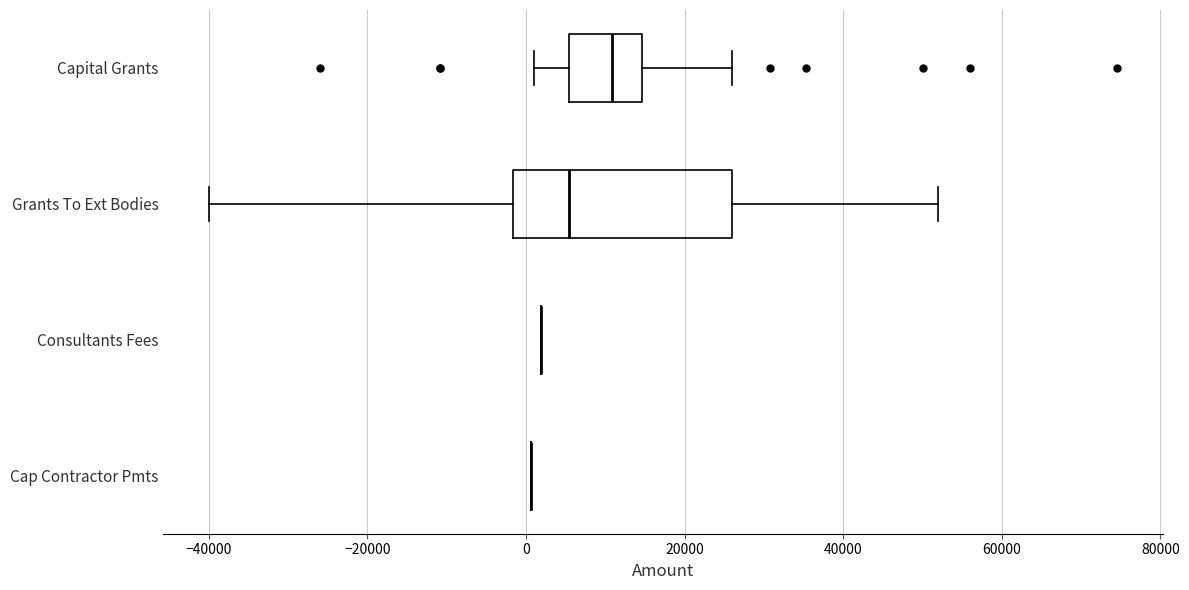

Reading bottom to top, transcribe this box plot: for each box, give where its median line is, the range the box spans, and where its two whiskers end, as read against the x-axis. The values are not printed on the chart, so give them approximately, as read against the axis.

Cap Contractor Pmts: box collapsed to a line at 0, whiskers 0 to 0
Consultants Fees: box collapsed to a line at 2000, whiskers 2000 to 2000
Grants To Ext Bodies: median 6000, box -2000 to 26000, whiskers -40000 to 52000
Capital Grants: median 10000, box 6000 to 14000, whiskers 0 to 26000